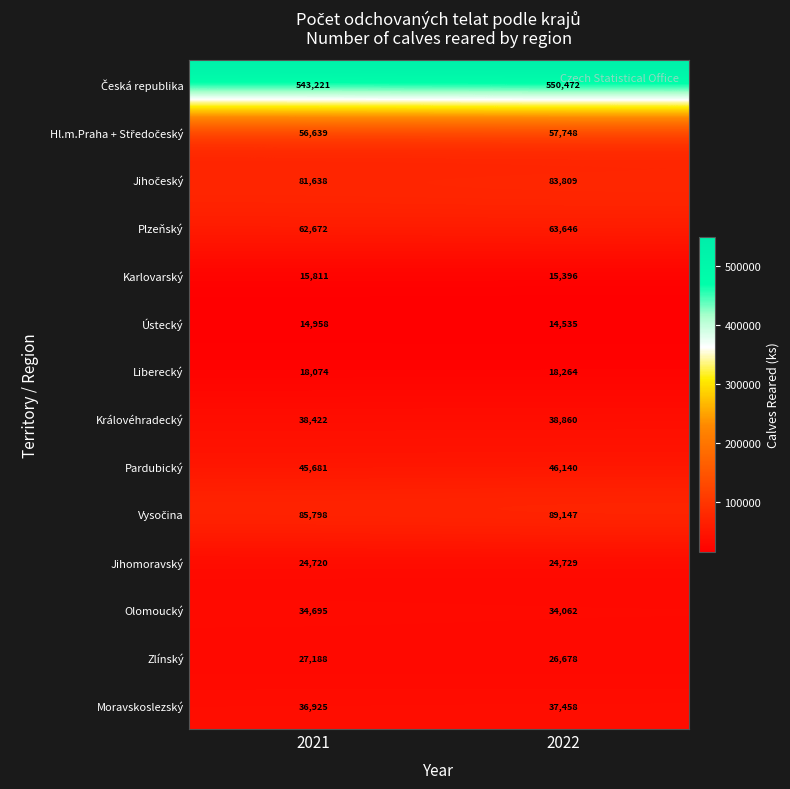

What is the difference between the Jihomoravský values at 2022 and 2021?

9